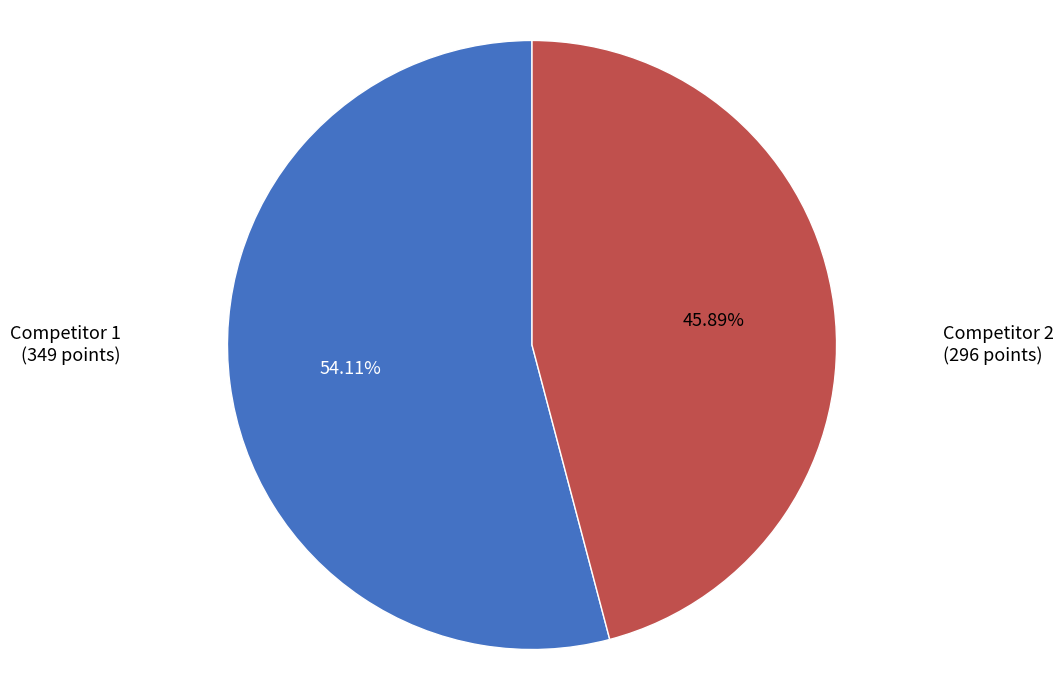

Is there any slice that represents more than half of the pie?

Yes